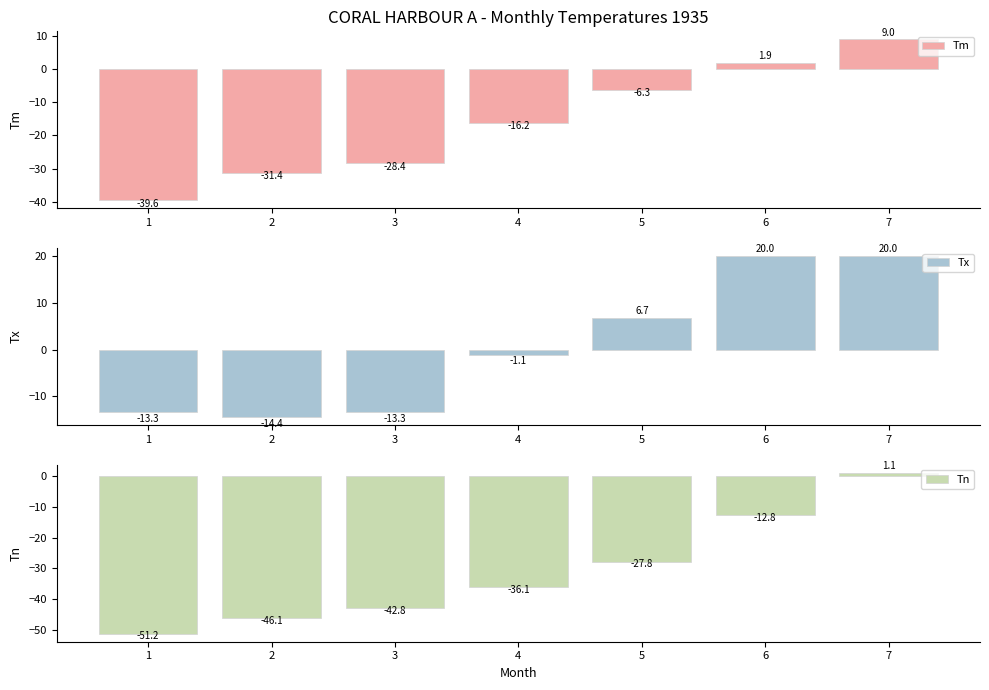

List the series in order of their overall mean, highest first.

Tx, Tm, Tn